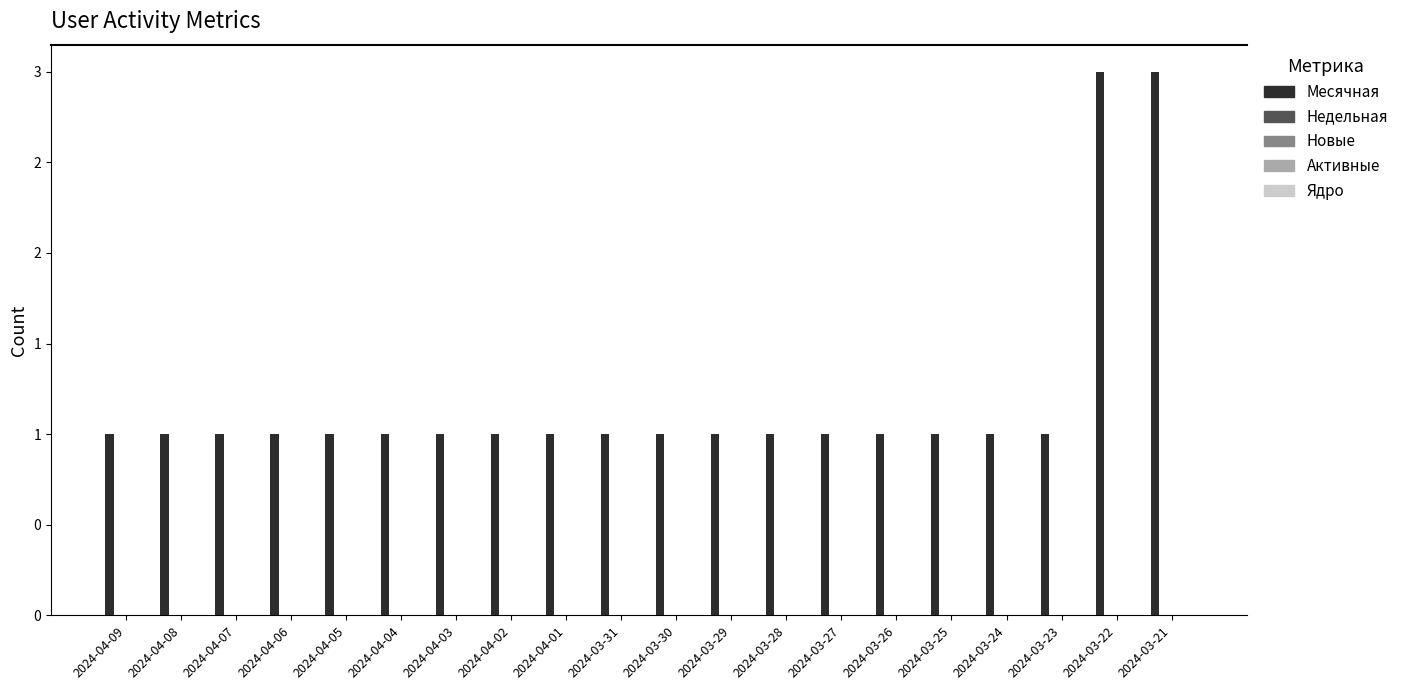

Reading left to right, list all the values displayed in this chart.

Месячная: 1	1	1	1	1	1	1	1	1	1	1	1	1	1	1	1	1	1	3	3
Недельная: 0	0	0	0	0	0	0	0	0	0	0	0	0	0	0	0	0	0	0	0
Новые: 0	0	0	0	0	0	0	0	0	0	0	0	0	0	0	0	0	0	0	0
Активные: 0	0	0	0	0	0	0	0	0	0	0	0	0	0	0	0	0	0	0	0
Ядро: 0	0	0	0	0	0	0	0	0	0	0	0	0	0	0	0	0	0	0	0